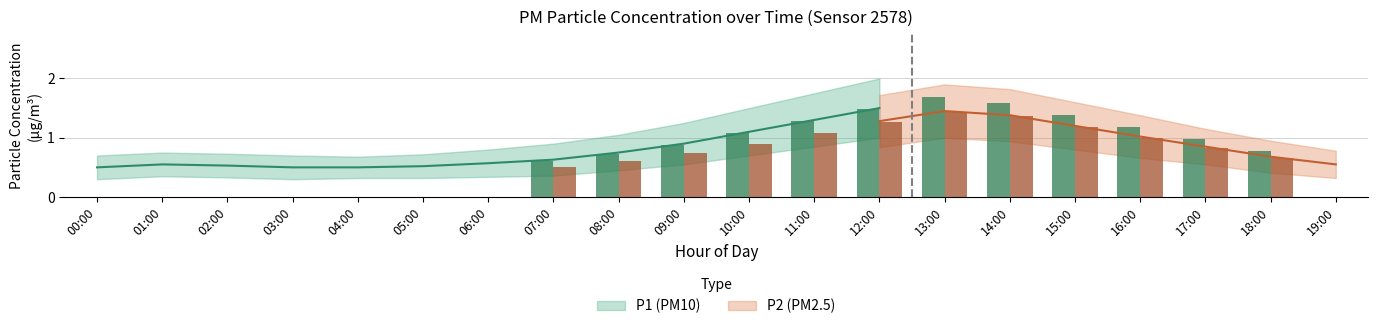

Reading right to left, extract all data points from this chart.

P1: 19:00=0.7	18:00=0.8	17:00=1.0	16:00=1.2	15:00=1.4	14:00=1.6	13:00=1.7	12:00=1.5	11:00=1.3	10:00=1.1	09:00=0.9	08:00=0.8	07:00=0.6	06:00=0.6	05:00=0.5	04:00=0.5	03:00=0.5	02:00=0.5	01:00=0.6	00:00=0.5
P1_upper: 19:00=0.9	18:00=1.1	17:00=1.4	16:00=1.6	15:00=1.9	14:00=2.1	13:00=2.2	12:00=2.0	11:00=1.8	10:00=1.5	09:00=1.2	08:00=1.1	07:00=0.9	06:00=0.8	05:00=0.7	04:00=0.7	03:00=0.7	02:00=0.7	01:00=0.8	00:00=0.7
P1_lower: 19:00=0.4	18:00=0.5	17:00=0.7	16:00=0.8	15:00=0.9	14:00=1.1	13:00=1.2	12:00=1.0	11:00=0.8	10:00=0.7	09:00=0.6	08:00=0.5	07:00=0.4	06:00=0.3	05:00=0.3	04:00=0.3	03:00=0.3	02:00=0.3	01:00=0.3	00:00=0.3
P2: 19:00=0.6	18:00=0.7	17:00=0.8	16:00=1.0	15:00=1.2	14:00=1.4	13:00=1.4	12:00=1.3	11:00=1.1	10:00=0.9	09:00=0.8	08:00=0.6	07:00=0.5	06:00=0.5	05:00=0.4	04:00=0.4	03:00=0.4	02:00=0.4	01:00=0.4	00:00=0.4
P2_upper: 19:00=0.8	18:00=0.9	17:00=1.1	16:00=1.4	15:00=1.6	14:00=1.8	13:00=1.9	12:00=1.7	11:00=1.5	10:00=1.3	09:00=1.1	08:00=0.9	07:00=0.8	06:00=0.7	05:00=0.6	04:00=0.5	03:00=0.6	02:00=0.6	01:00=0.6	00:00=0.6
P2_lower: 19:00=0.3	18:00=0.4	17:00=0.6	16:00=0.7	15:00=0.8	14:00=0.9	13:00=1.0	12:00=0.8	11:00=0.7	10:00=0.6	09:00=0.5	08:00=0.3	07:00=0.3	06:00=0.2	05:00=0.2	04:00=0.2	03:00=0.2	02:00=0.2	01:00=0.2	00:00=0.2